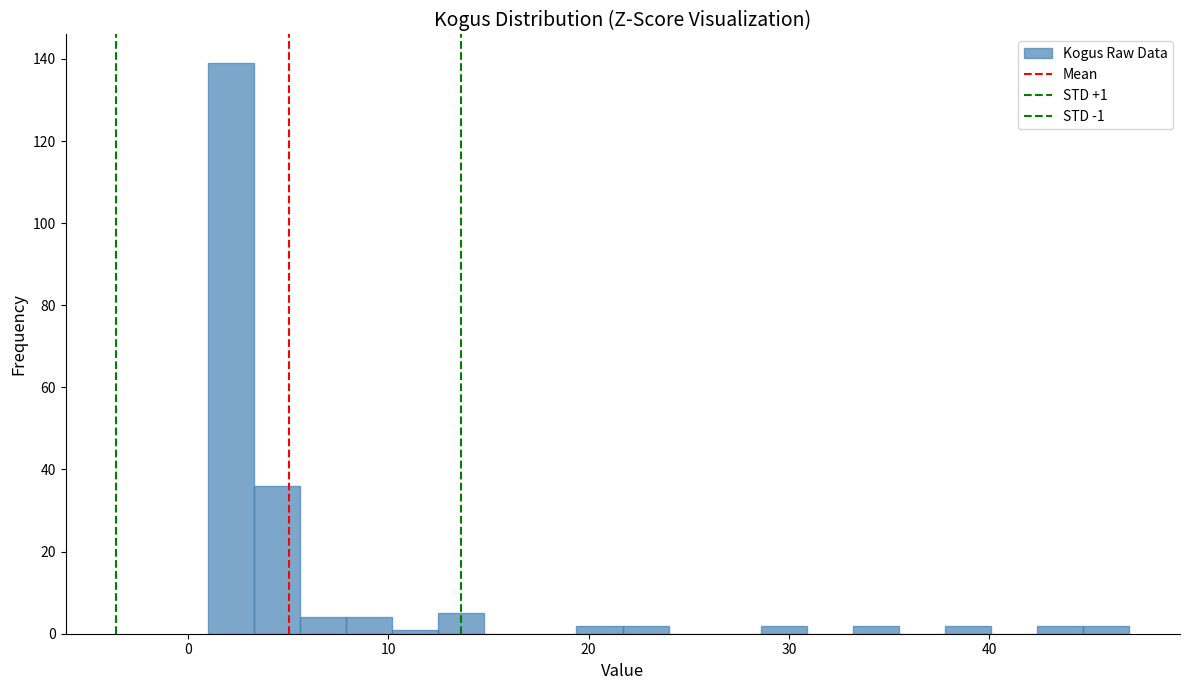

Read against the x-axis, roughly where is the centre of the tallest bar?

2